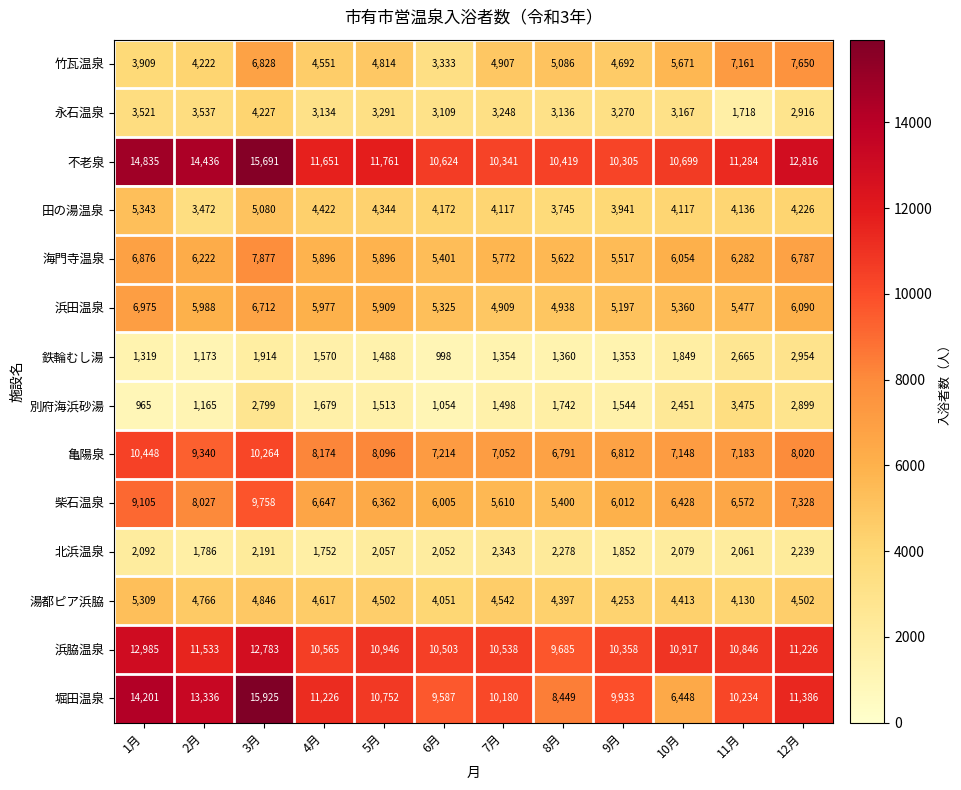

True or false: 柴石温泉 has a value of 2520 at 7月.

False